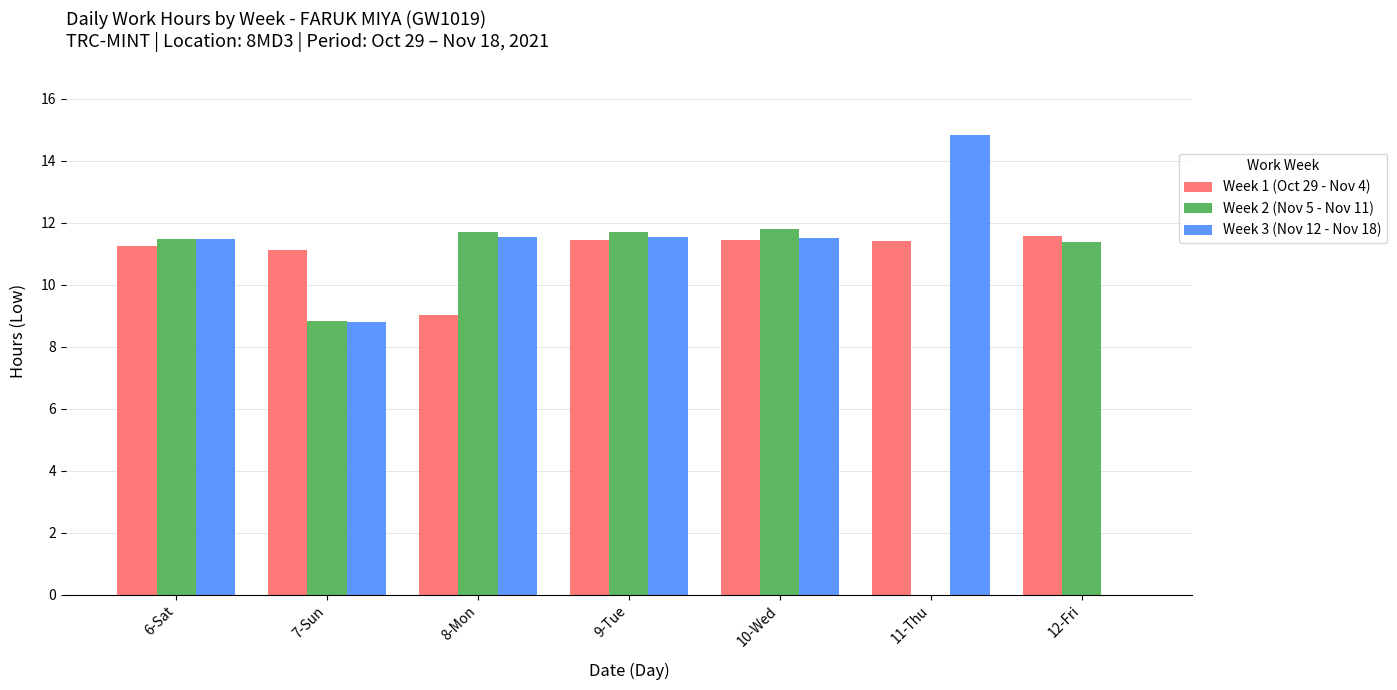

The value of Week 2 (Nov 5 - Nov 11) at 12-Fri is 11.4. True or false?

True